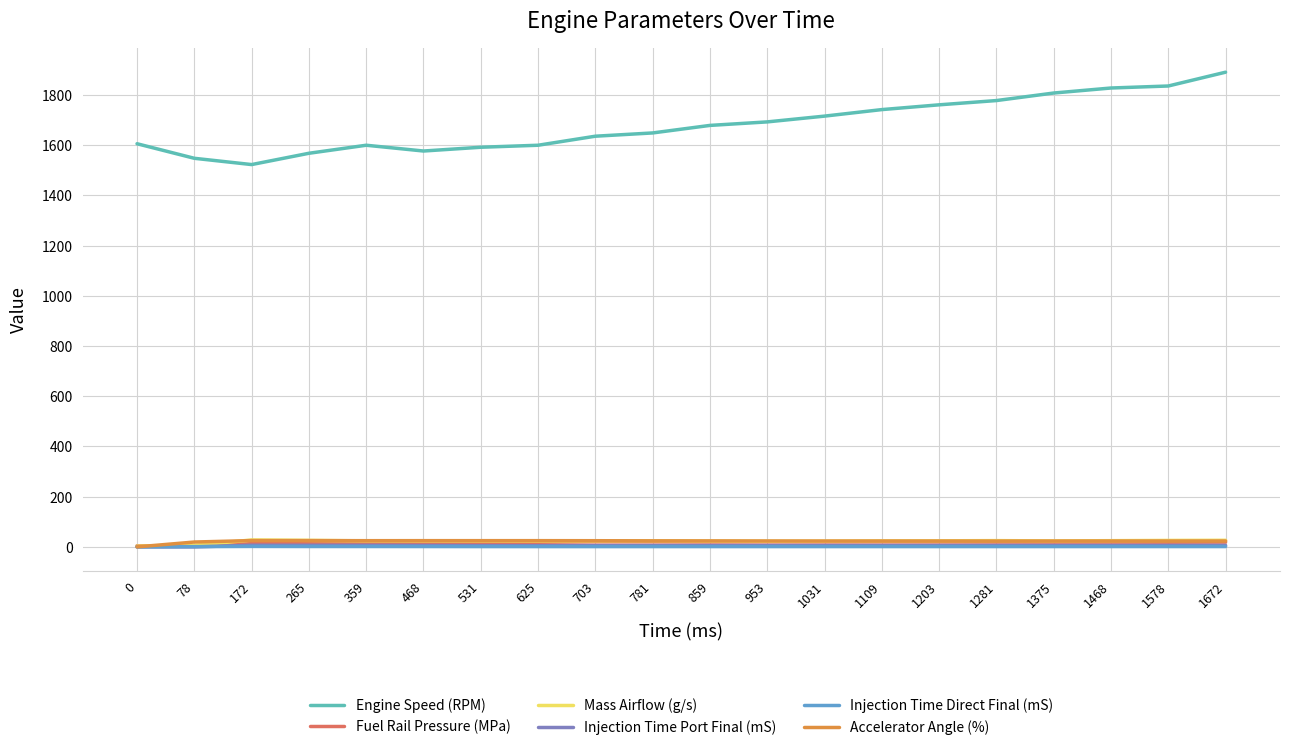

The value of Engine Speed (RPM) at 359 is 1600.0. True or false?

True